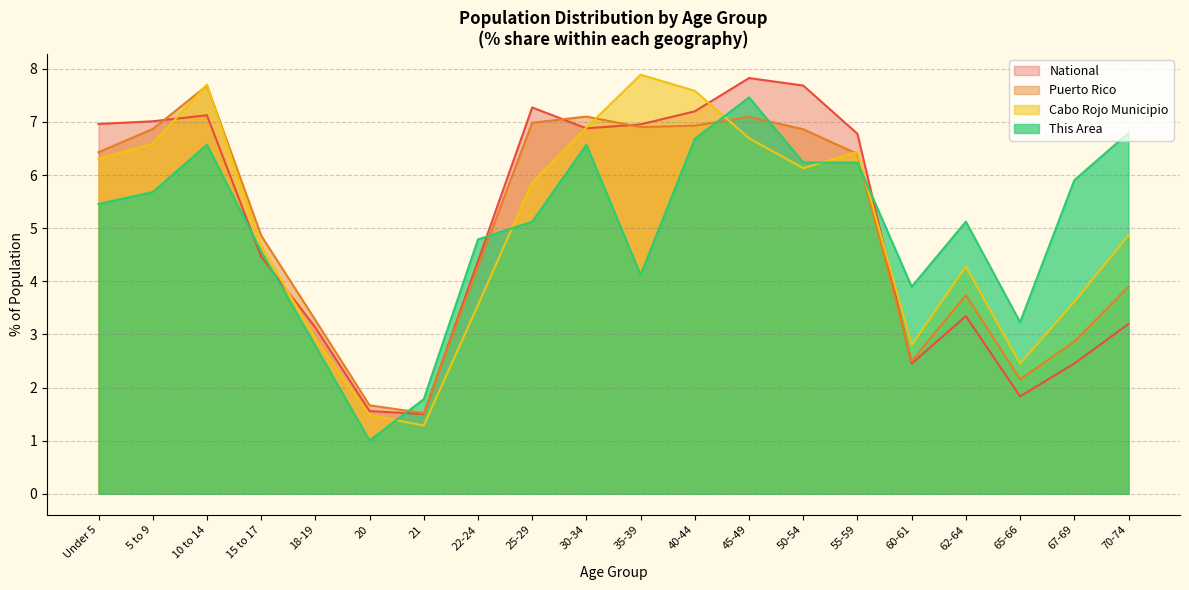

What is the minimum value for National?

1.5